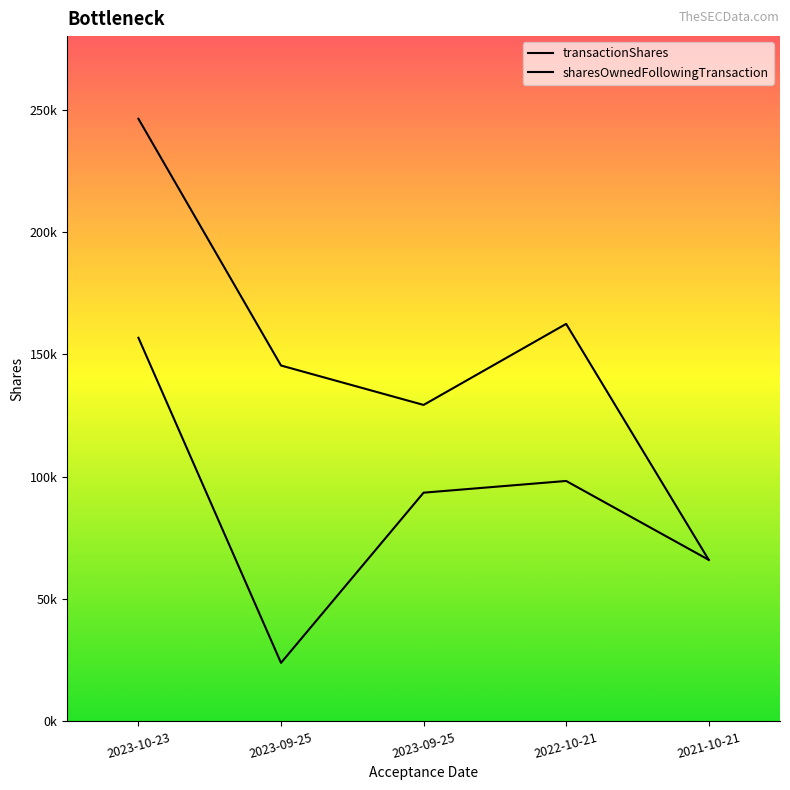

True or false: transactionShares and sharesOwnedFollowingTransaction cross at least once.

False